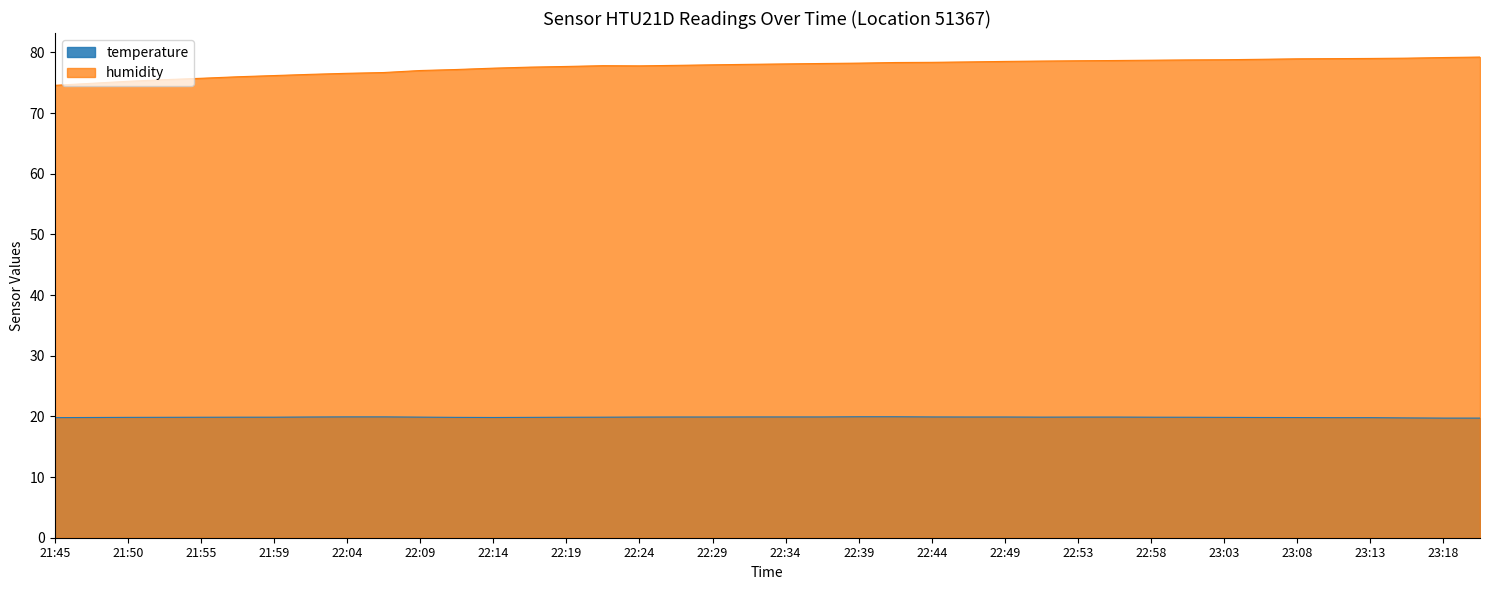

What is the maximum value shown in the chart?

79.2